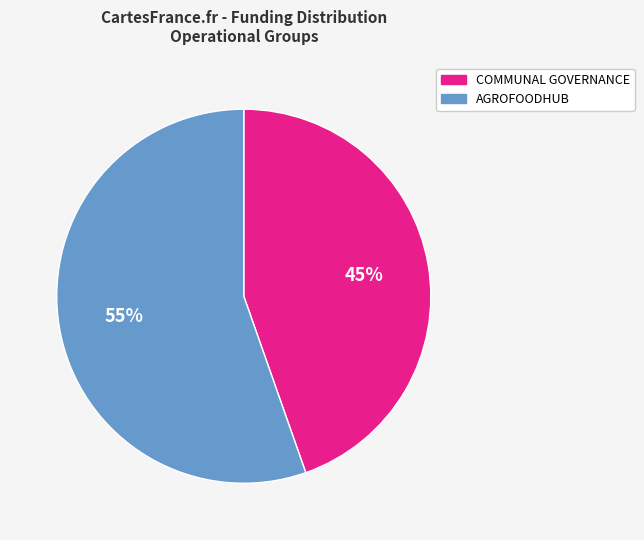

Is there a majority slice in this chart?

Yes